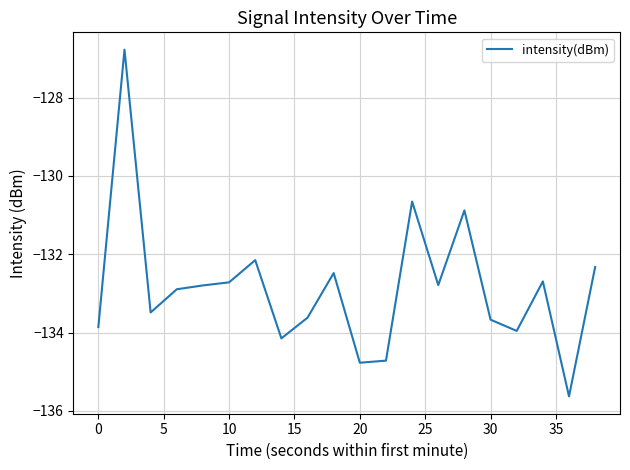

What is the greatest value displayed?

-126.8